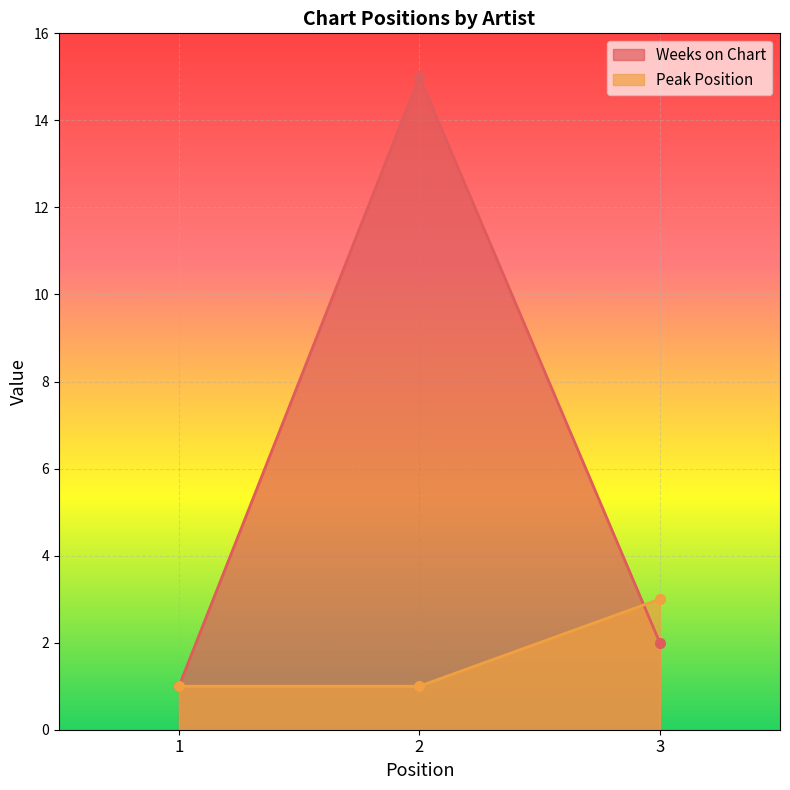

The Peak Position series shows 3 at 3. True or false?

True